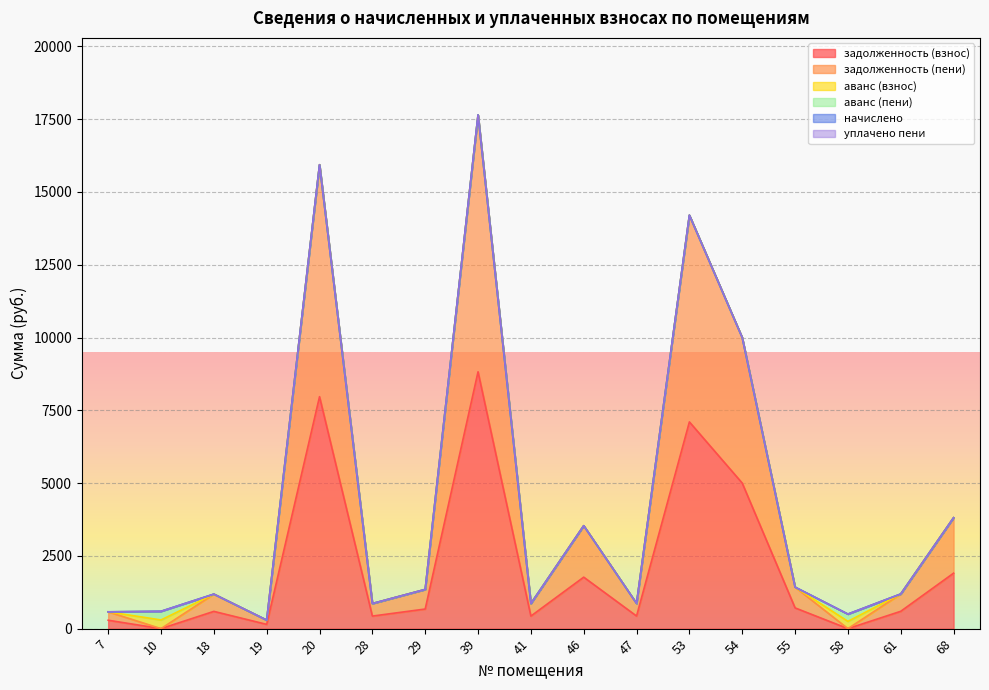

Rank the series at 29 from lowest to highest value.

аванс (взнос), аванс (пени), начислено, уплачено пени, задолженность (взнос), задолженность (пени)